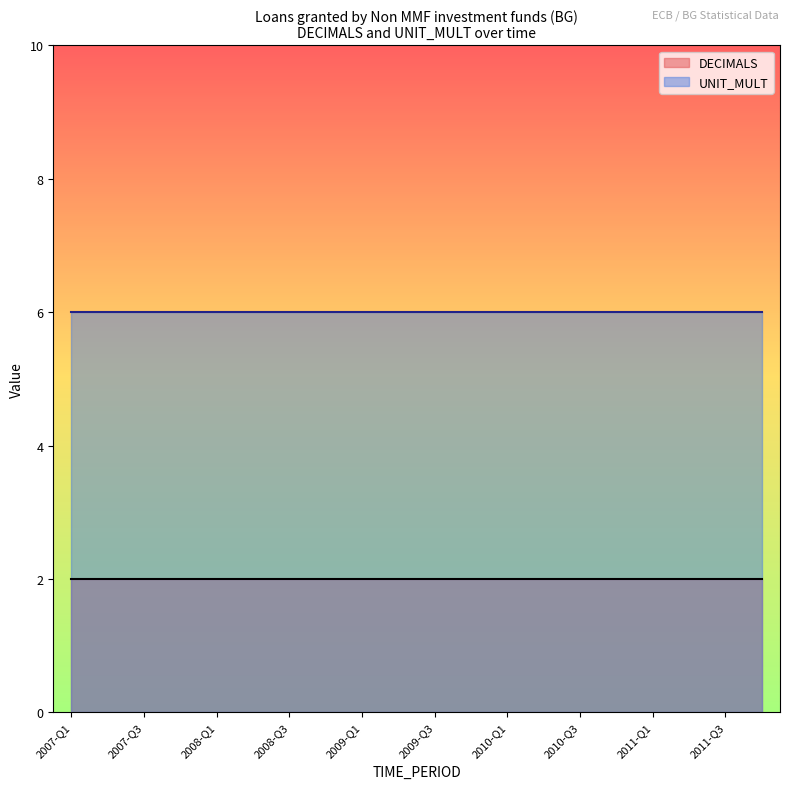

True or false: UNIT_MULT has more than 0 points higher than both neighbors.

False